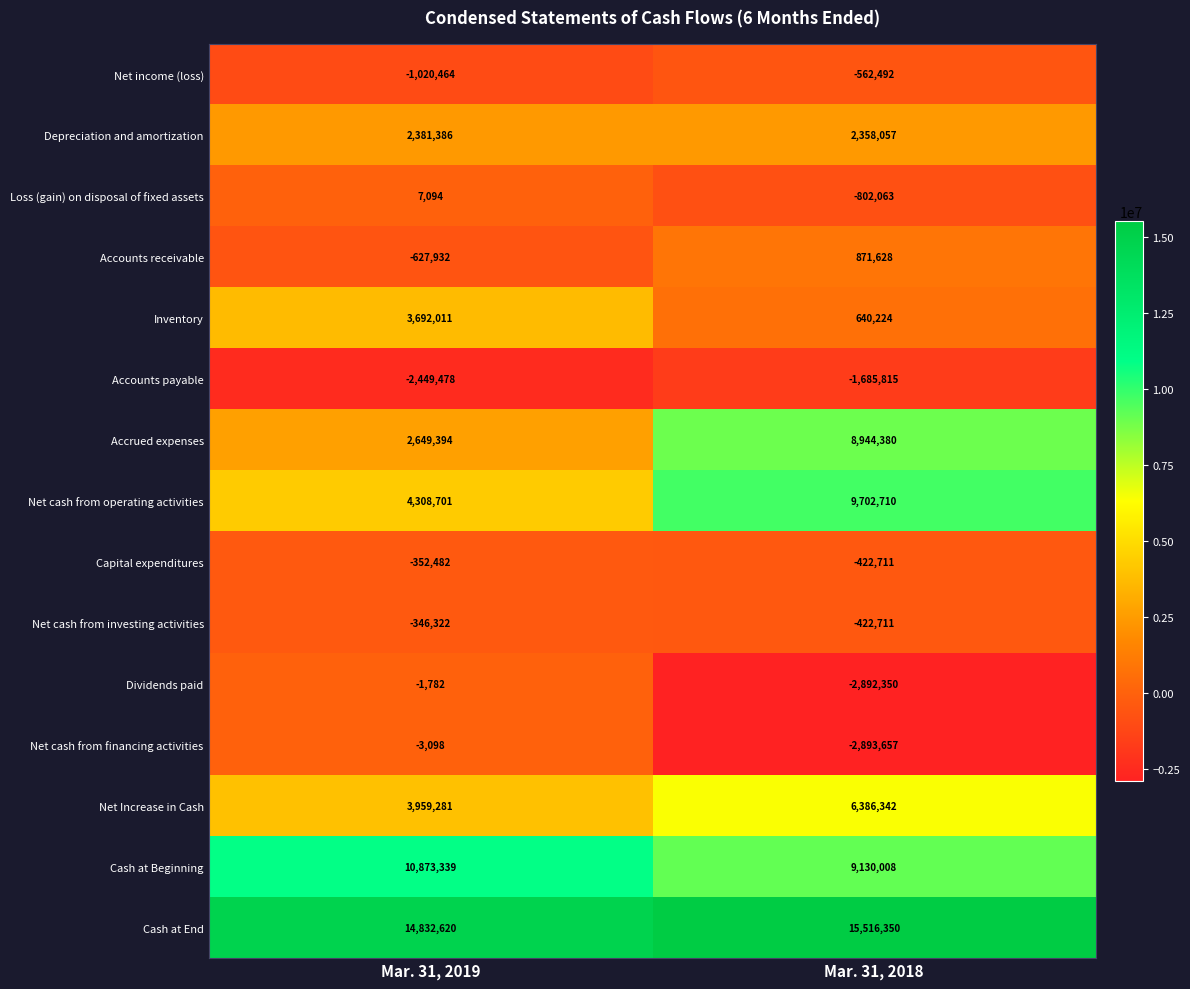

Reading left to right, extract all data points from this chart.

Net income (loss): Mar. 31, 2019=-1020464	Mar. 31, 2018=-562492
Depreciation and amortization: Mar. 31, 2019=2381386	Mar. 31, 2018=2358057
Loss (gain) on disposal of fixed assets: Mar. 31, 2019=7094	Mar. 31, 2018=-802063
Accounts receivable: Mar. 31, 2019=-627932	Mar. 31, 2018=871628
Inventory: Mar. 31, 2019=3692011	Mar. 31, 2018=640224
Accounts payable: Mar. 31, 2019=-2449478	Mar. 31, 2018=-1685815
Accrued expenses: Mar. 31, 2019=2649394	Mar. 31, 2018=8944380
Net cash from operating activities: Mar. 31, 2019=4308701	Mar. 31, 2018=9702710
Capital expenditures: Mar. 31, 2019=-352482	Mar. 31, 2018=-422711
Net cash from investing activities: Mar. 31, 2019=-346322	Mar. 31, 2018=-422711
Dividends paid: Mar. 31, 2019=-1782	Mar. 31, 2018=-2892350
Net cash from financing activities: Mar. 31, 2019=-3098	Mar. 31, 2018=-2893657
Net Increase in Cash: Mar. 31, 2019=3959281	Mar. 31, 2018=6386342
Cash at Beginning: Mar. 31, 2019=10873339	Mar. 31, 2018=9130008
Cash at End: Mar. 31, 2019=14832620	Mar. 31, 2018=15516350